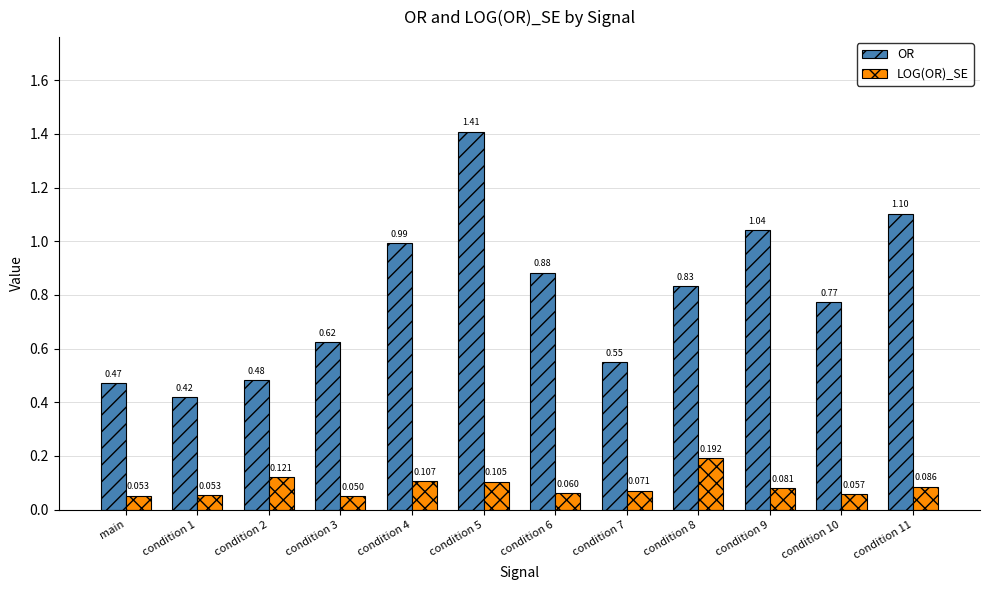

Rank the series by their average value, from lowest to highest.

LOG(OR)_SE, OR